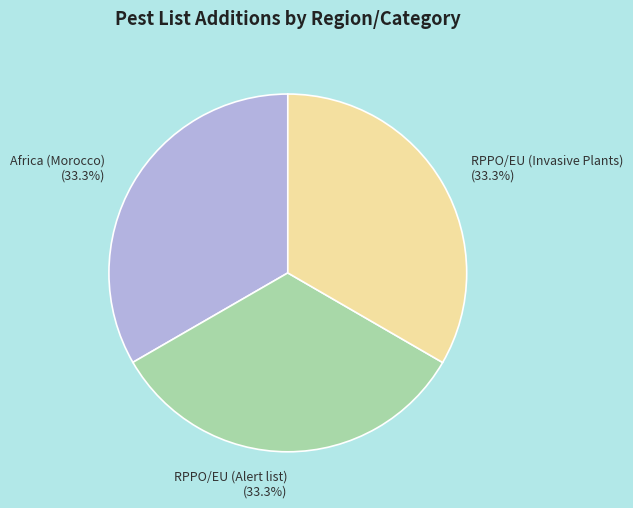

Is it true that RPPO/EU (Invasive Plants) is 33% of the pie?

True